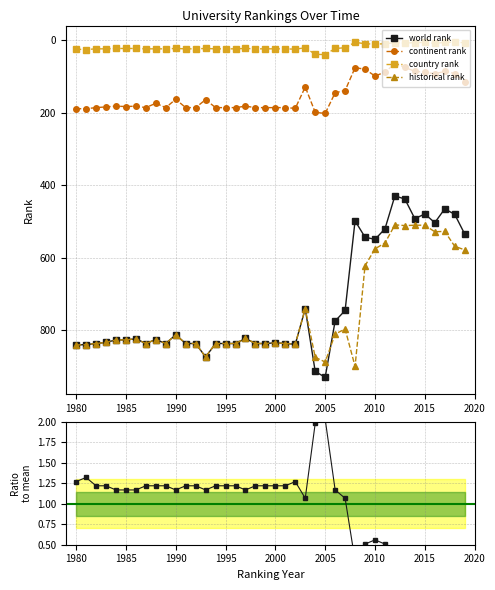

True or false: historical rank has more than 2 points higher than both neighbors.

True